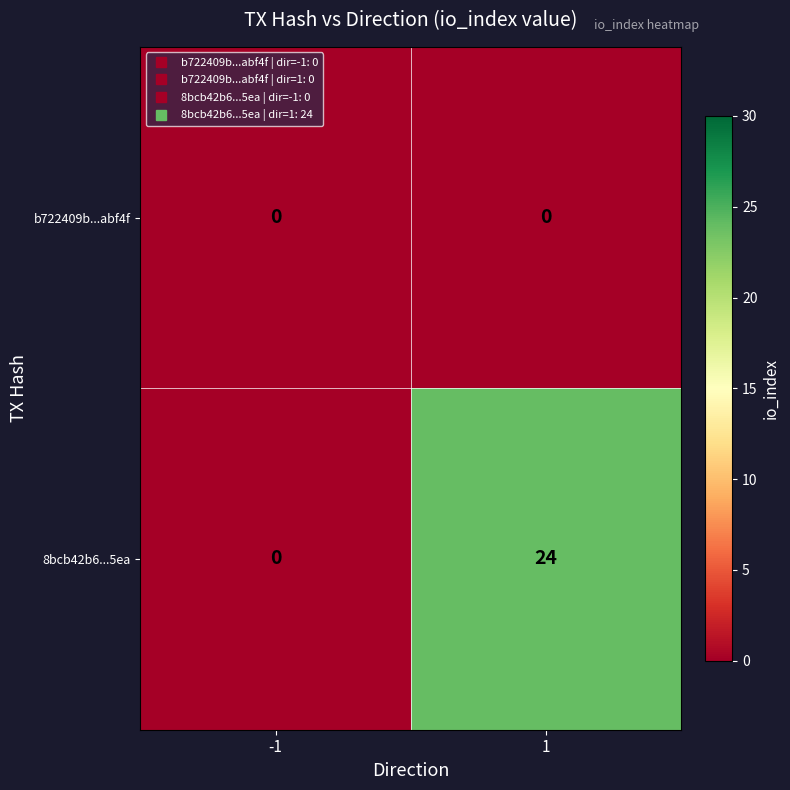

What is the difference between the 8bcb42b6...5ea values at -1 and 1?

24